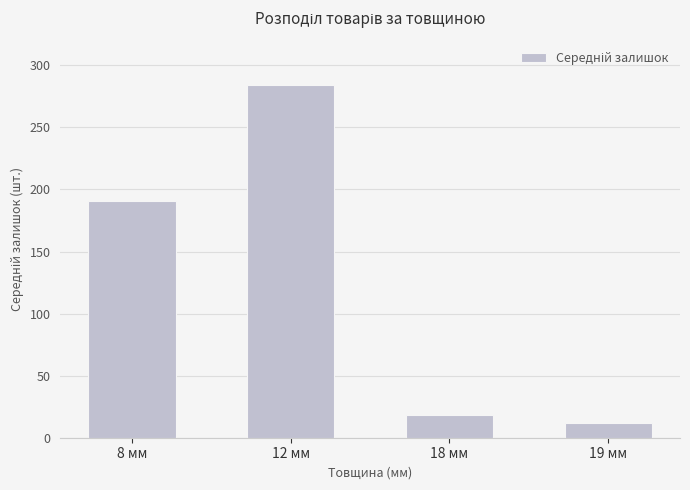

What value does the data have at 8 мм, to the nearest 5?

190